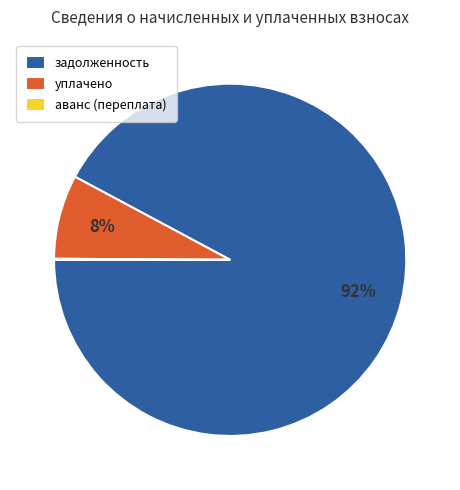

True or false: задолженность accounts for 92% of the total.

True